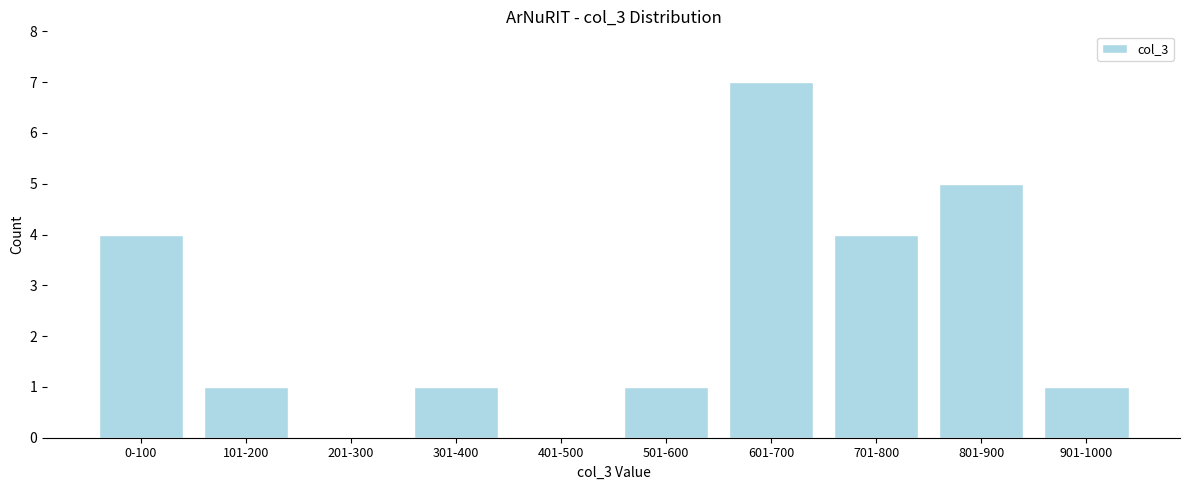

Reading right to left, transcribe all the data shown in this chart.

901-1000=1	801-900=5	701-800=4	601-700=7	501-600=1	401-500=0	301-400=1	201-300=0	101-200=1	0-100=4